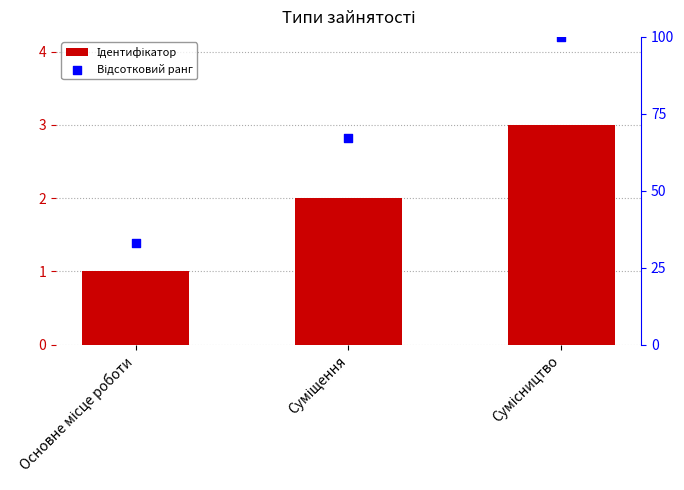

Which series reaches the maximum Y coordinate?

Відсотковий ранг